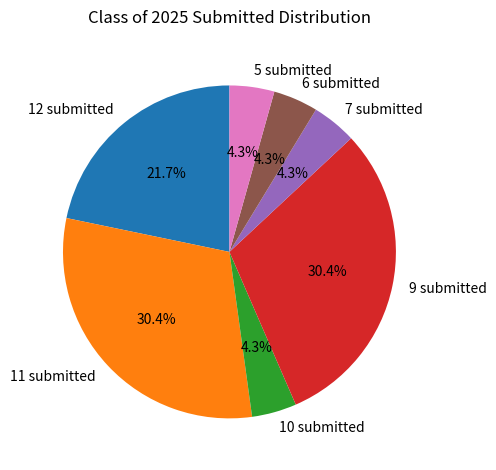

Combined, do 12 submitted and 7 submitted account for over 50%?

No